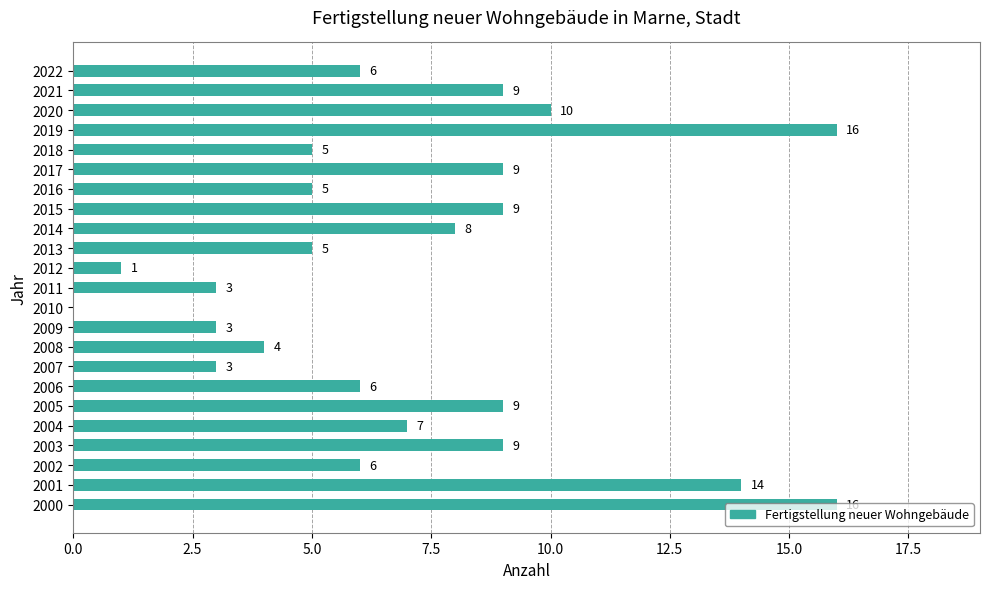

What is the sum of all values?

163